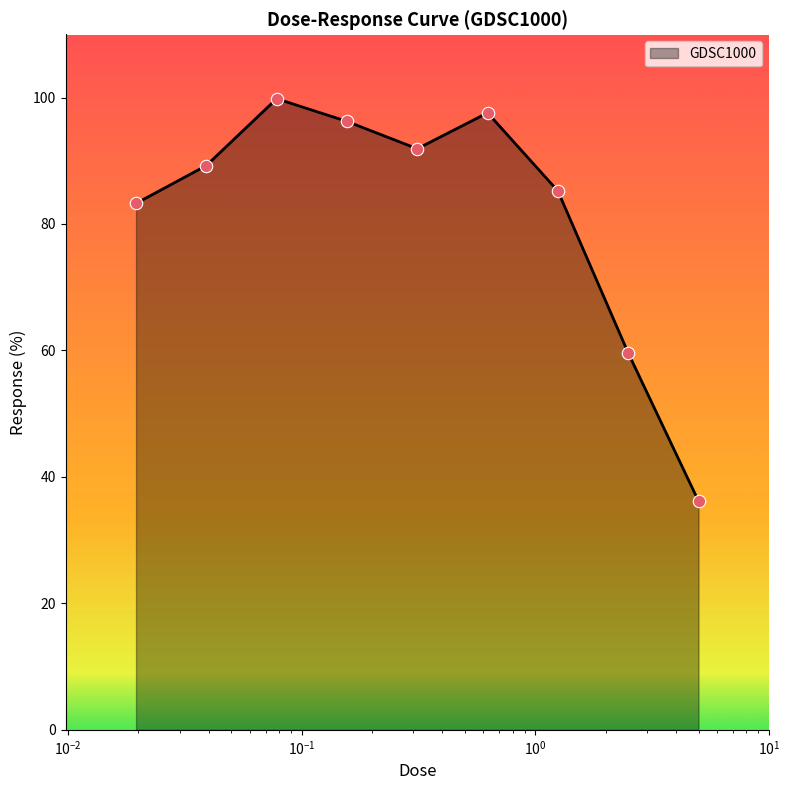

What is the maximum value shown in the chart?

99.8